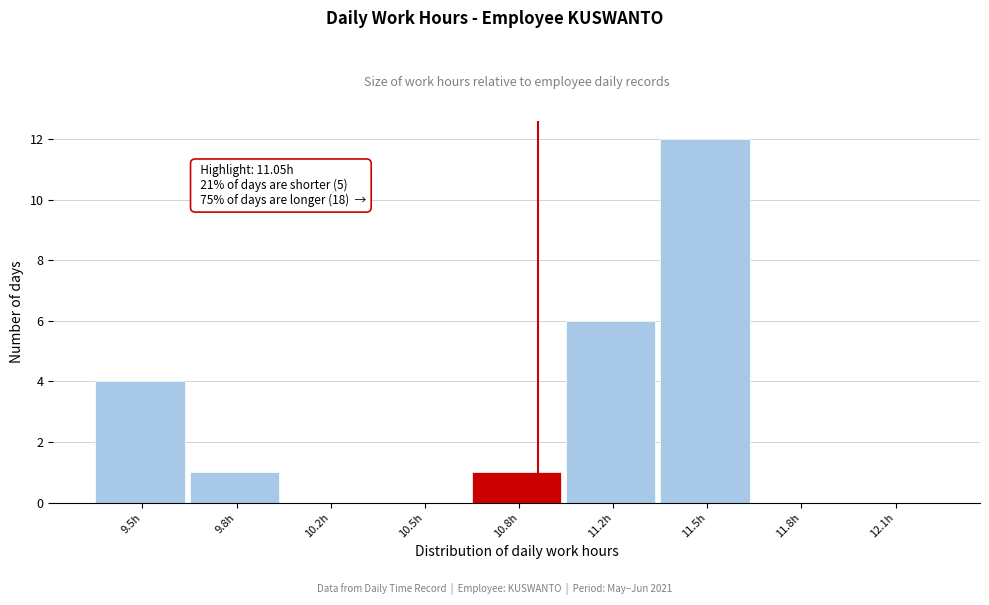

Reading left to right, list all the values displayed in this chart.

9.5h=4	9.8h=1	10.2h=0	10.5h=0	10.8h=1	11.2h=6	11.5h=12	11.8h=0	12.1h=0